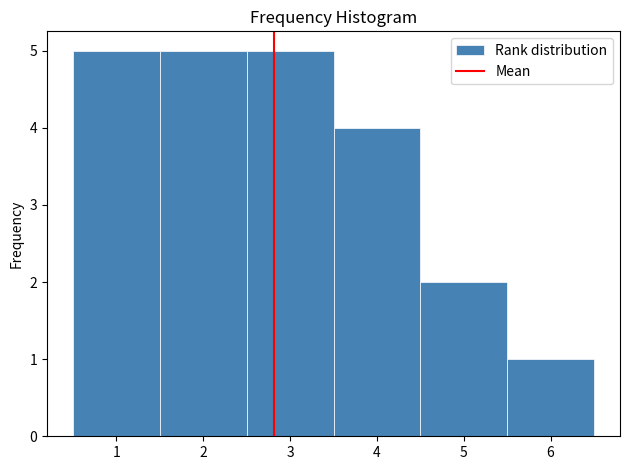

Reading left to right, list every bar in this chart as the range it spans on the x-axis followed by its height. The values are not printed on the chart, so give them approximately, as read against the axis.

0.5 to 1.5: 5
1.5 to 2.5: 5
2.5 to 3.5: 5
3.5 to 4.5: 4
4.5 to 5.5: 2
5.5 to 6.5: 1